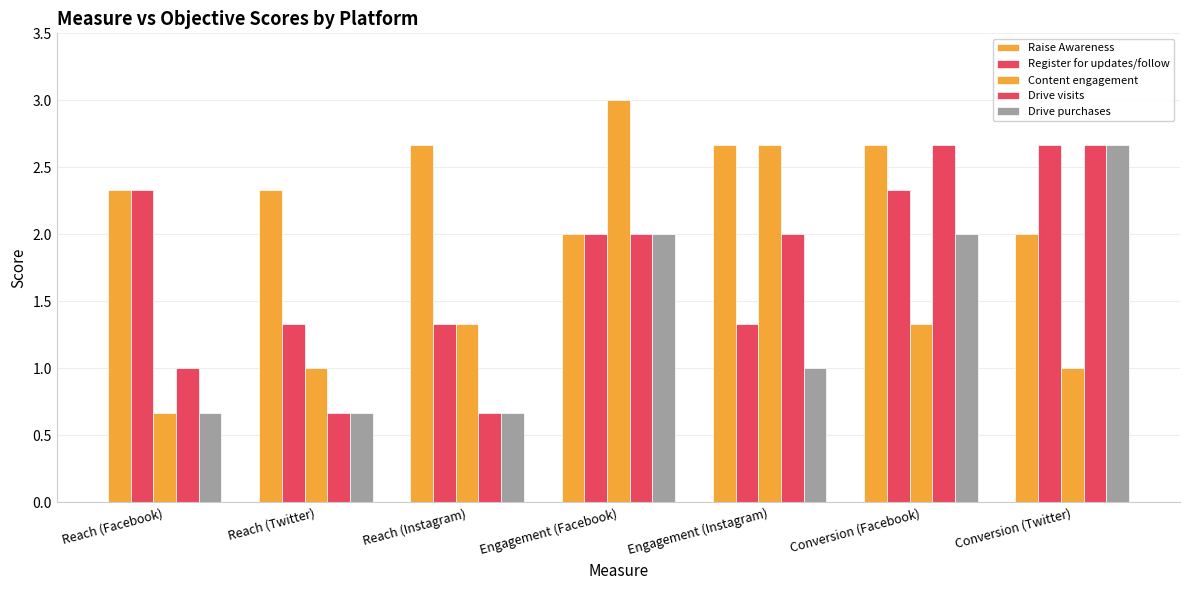

How many bars are there in total?

35